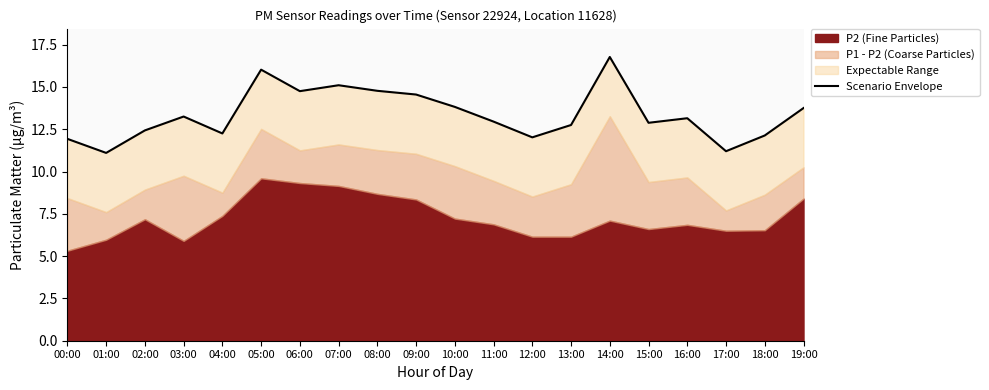

At which category does the chart reach its minimum across all series?

01:00